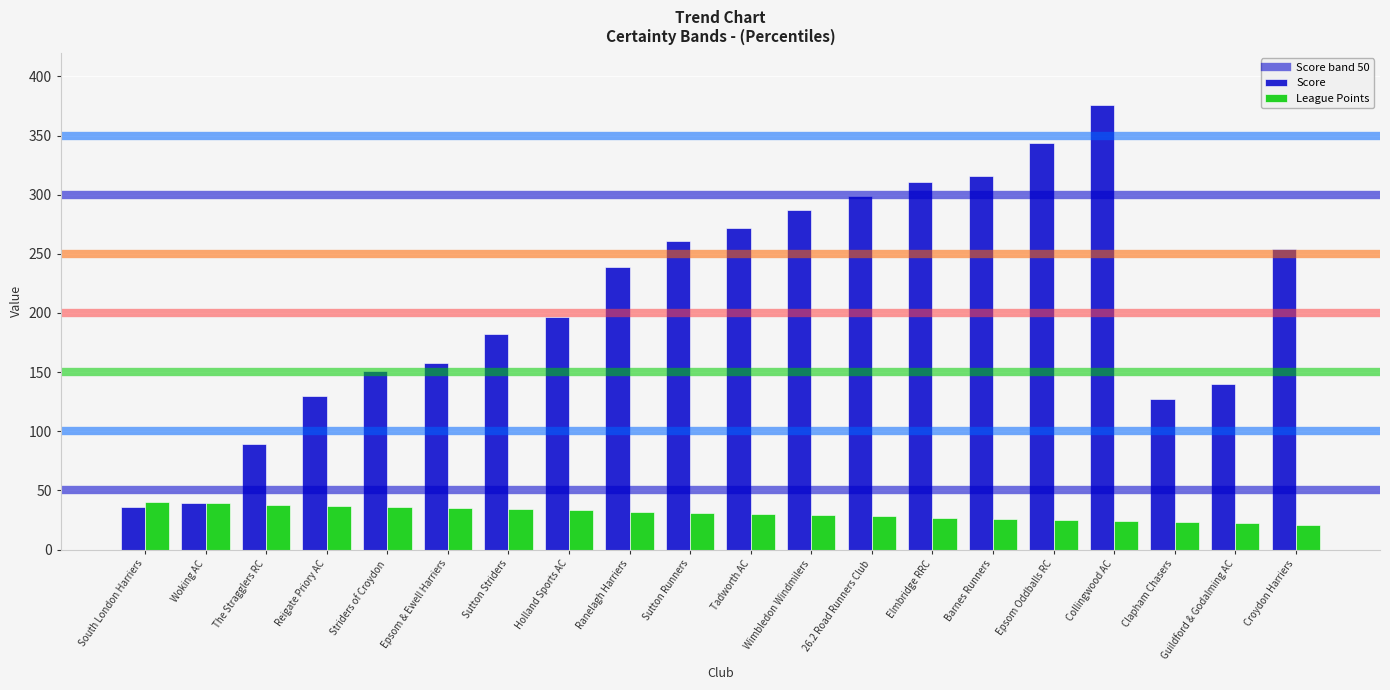

What position from the right is Tadworth AC?

10